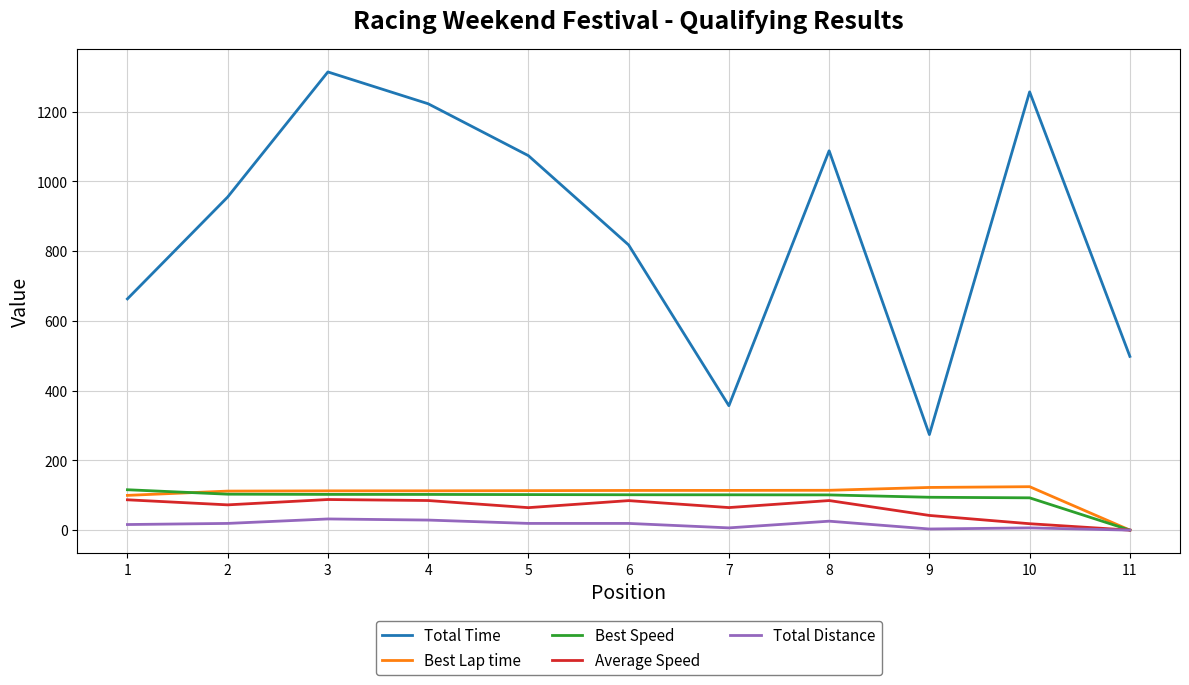

True or false: Total Time and Total Distance cross at least once.

False